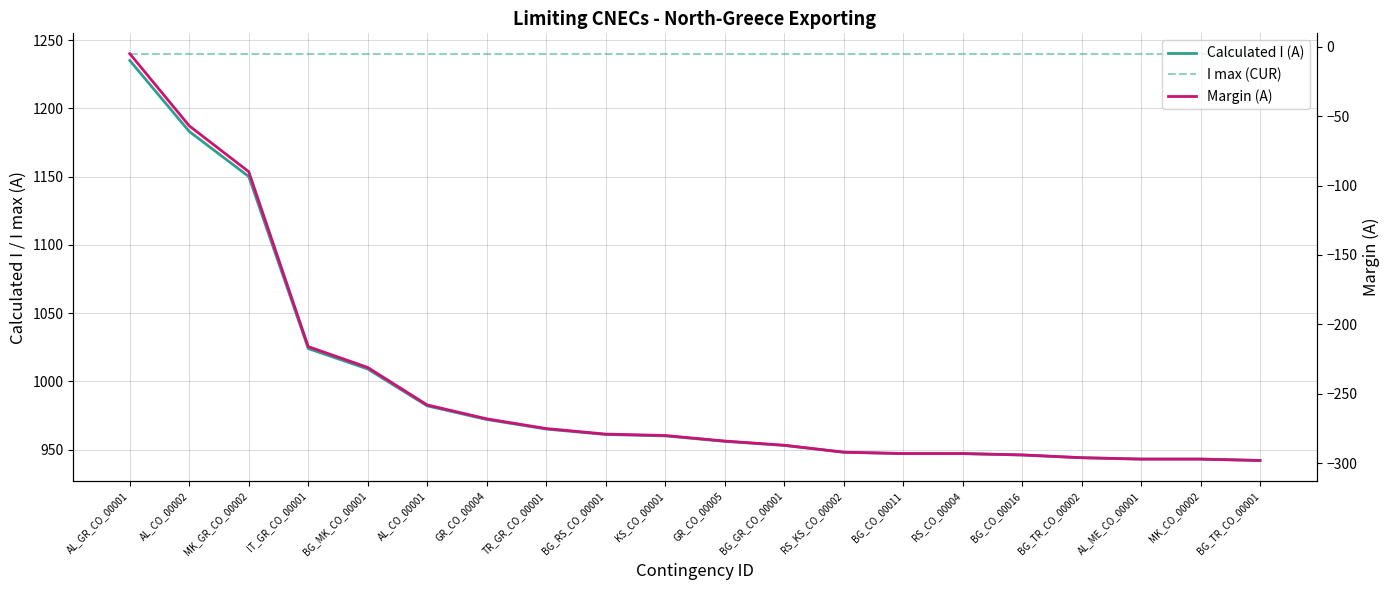

Which category has the lowest value across all series?

BG_TR_CO_00001